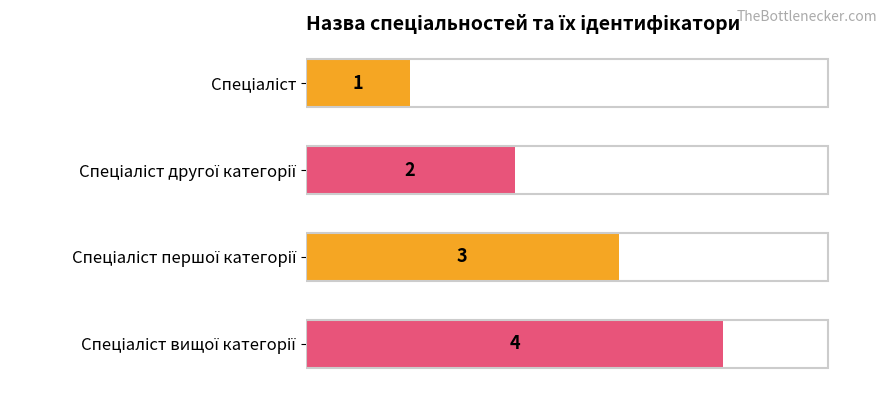

How many values are between 2 and 4?

3